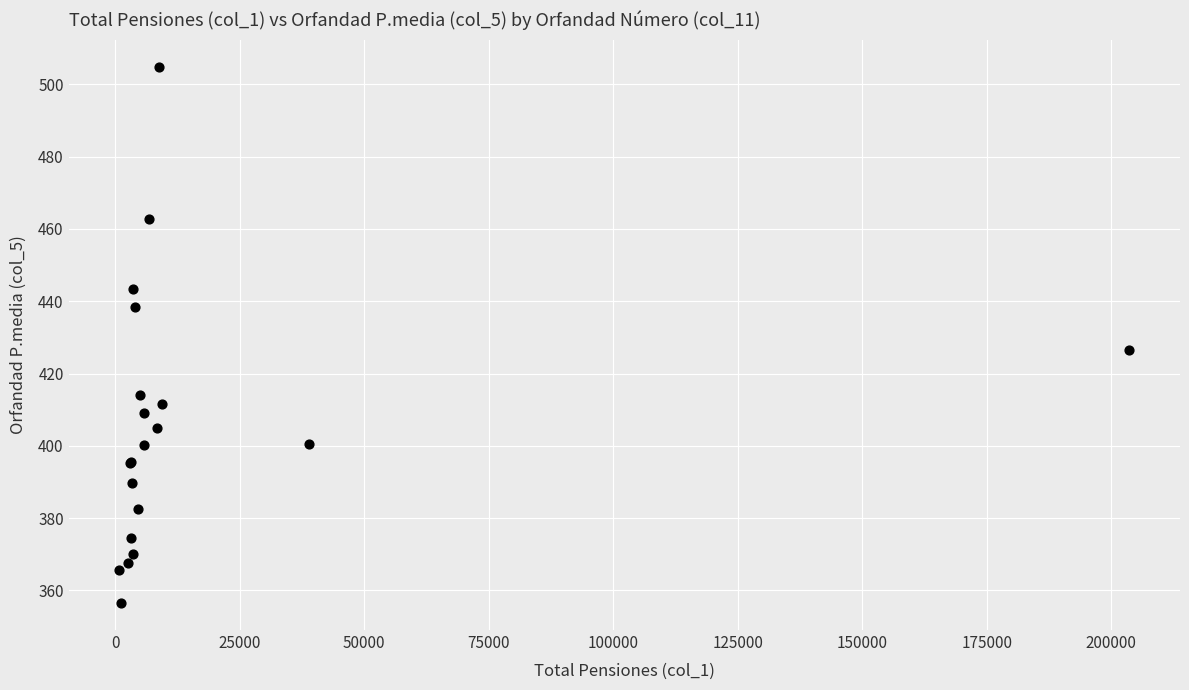

What Y value in the scatter plot is closest to 430?

426.4